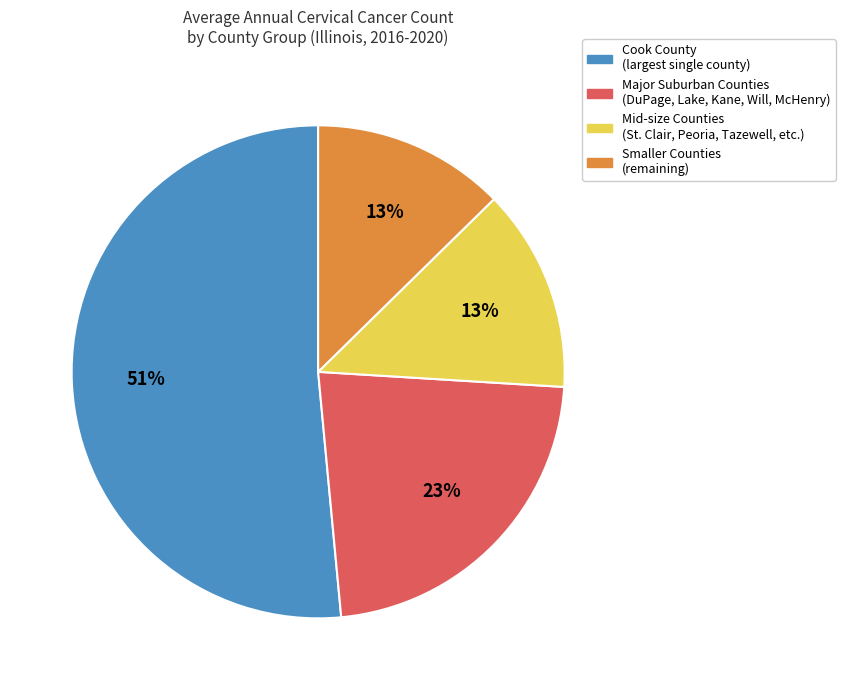

To the nearest percent, what is the average slice percentage?

25%